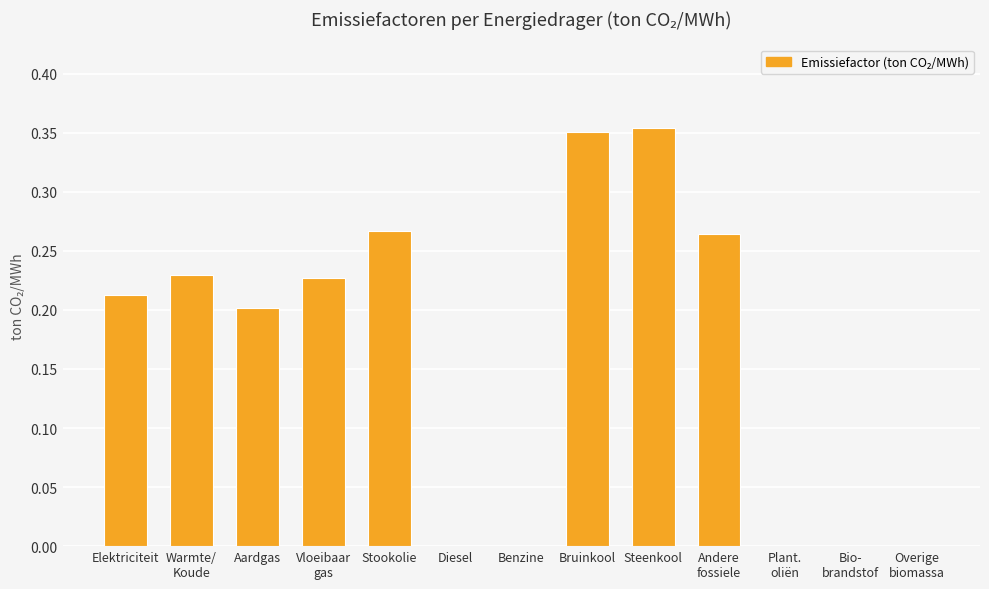

The chart shows a value of 0.2 at Diesel. True or false?

False